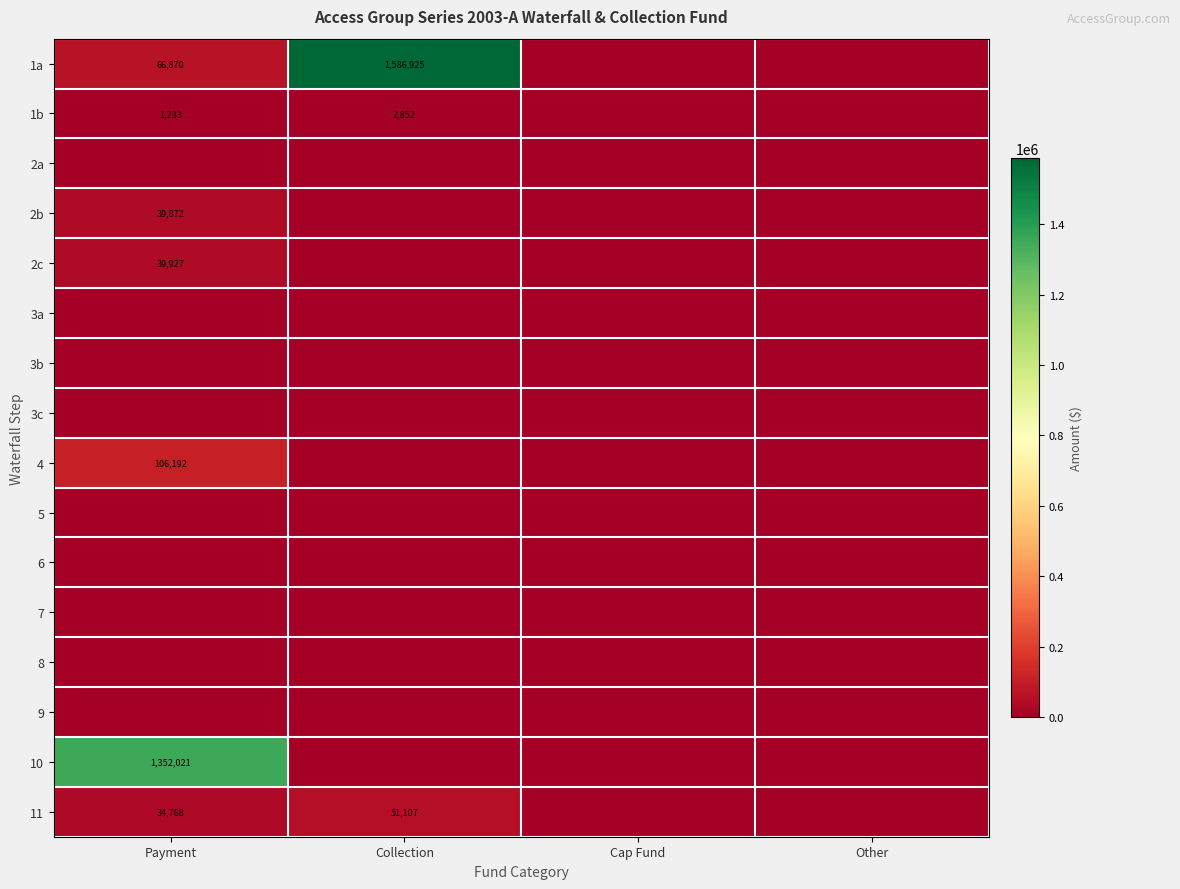

At Cap Fund, list the series in order from largest to smallest.

1a, 1b, 2a, 2b, 2c, 3a, 3b, 3c, 4, 5, 6, 7, 8, 9, 10, 11